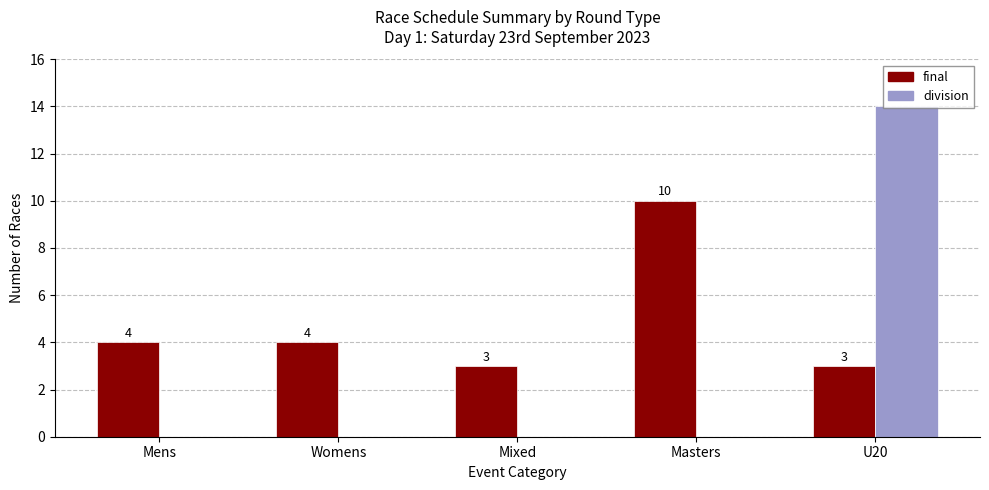

Read the final value at Mens.

4